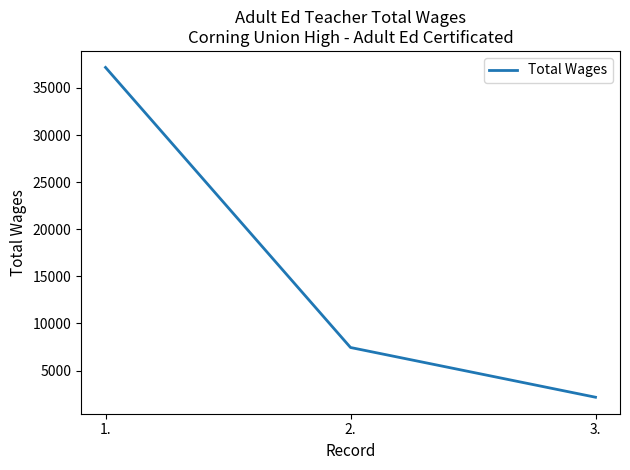

What is the greatest value displayed?

37182